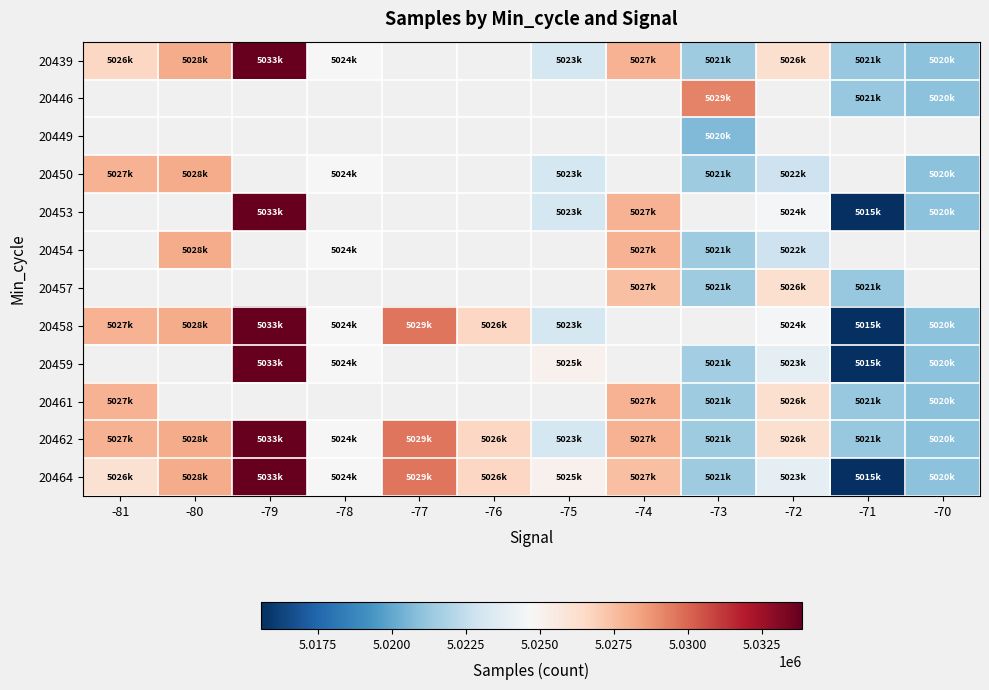

The value of 20454 at -73 is 7529563.4. True or false?

False